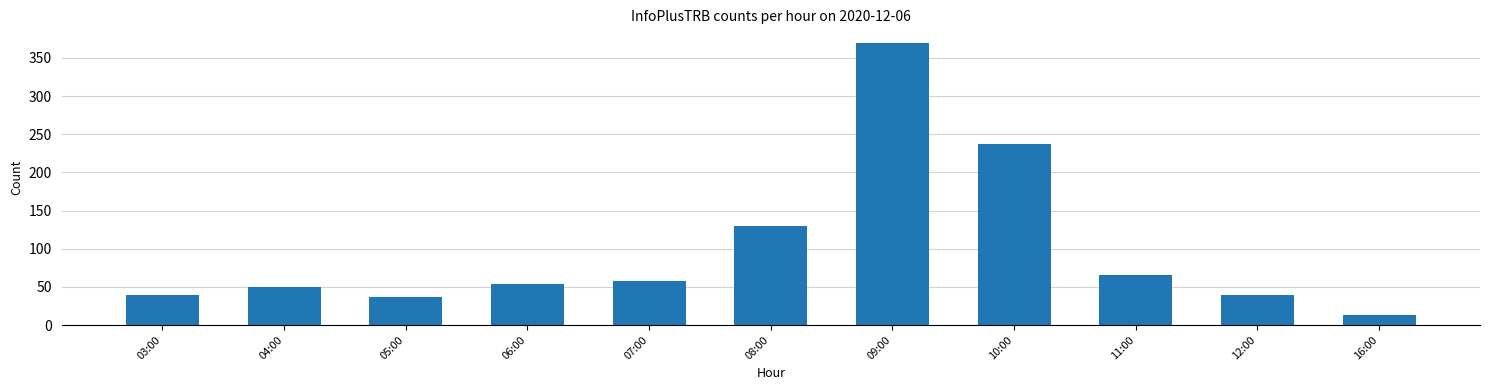

What is the ratio of the value at 12:00 to the value at 04:00?

0.8